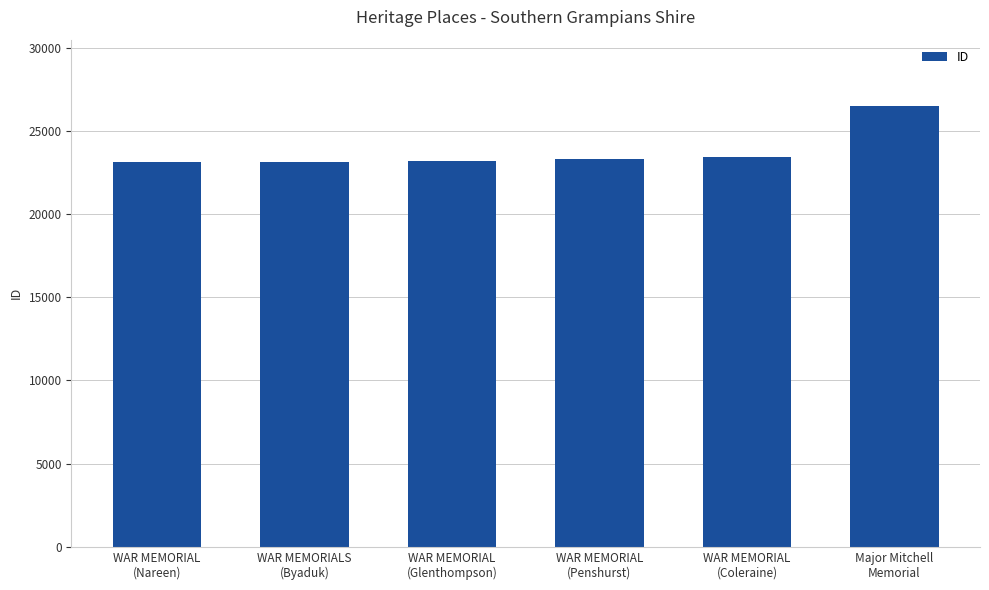

How many categories are shown in the chart?

6